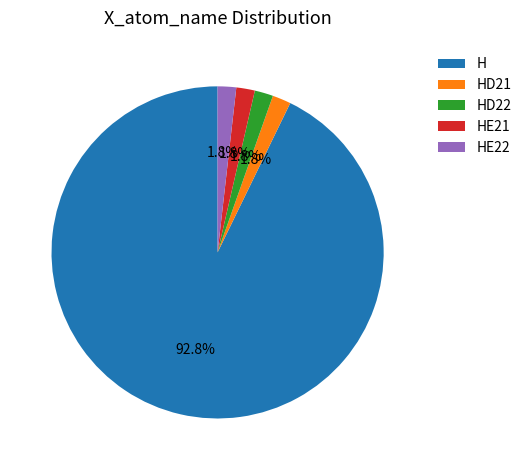

Which slice represents more than half of the pie?

H